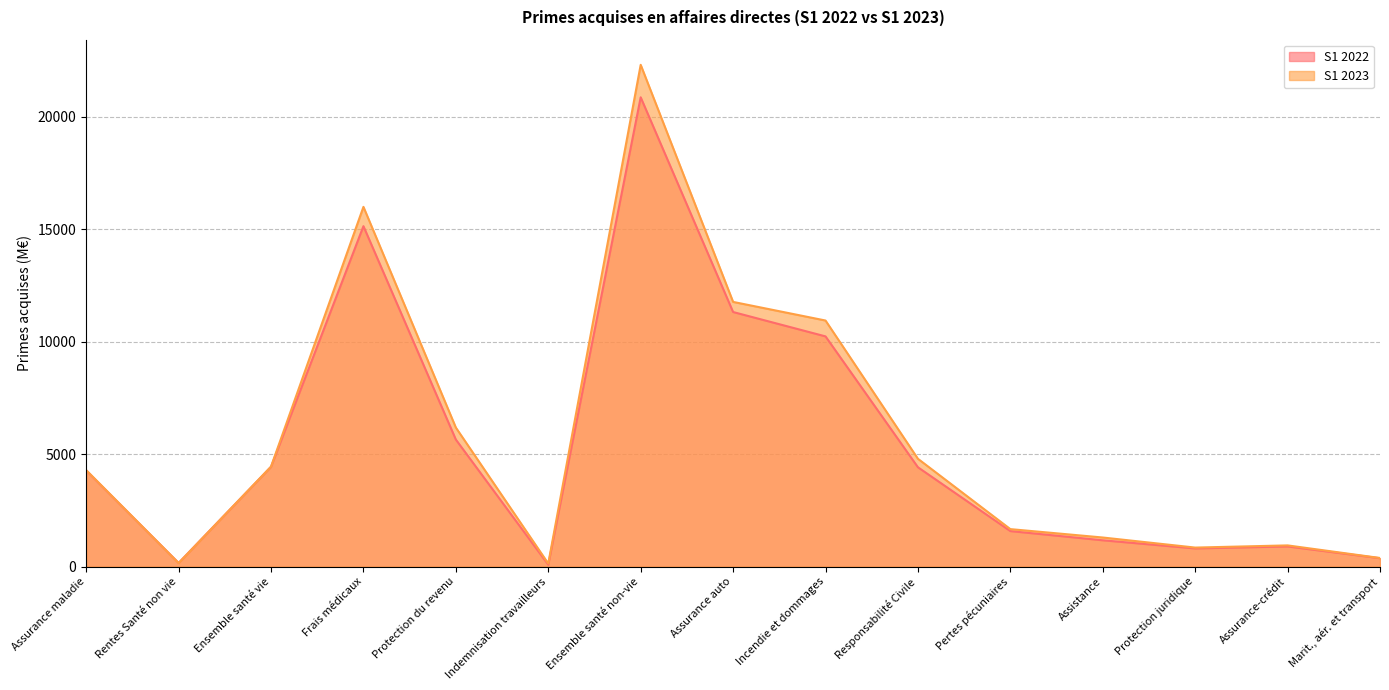

How many times do S1 2023 and S1 2022 cross each other?

2